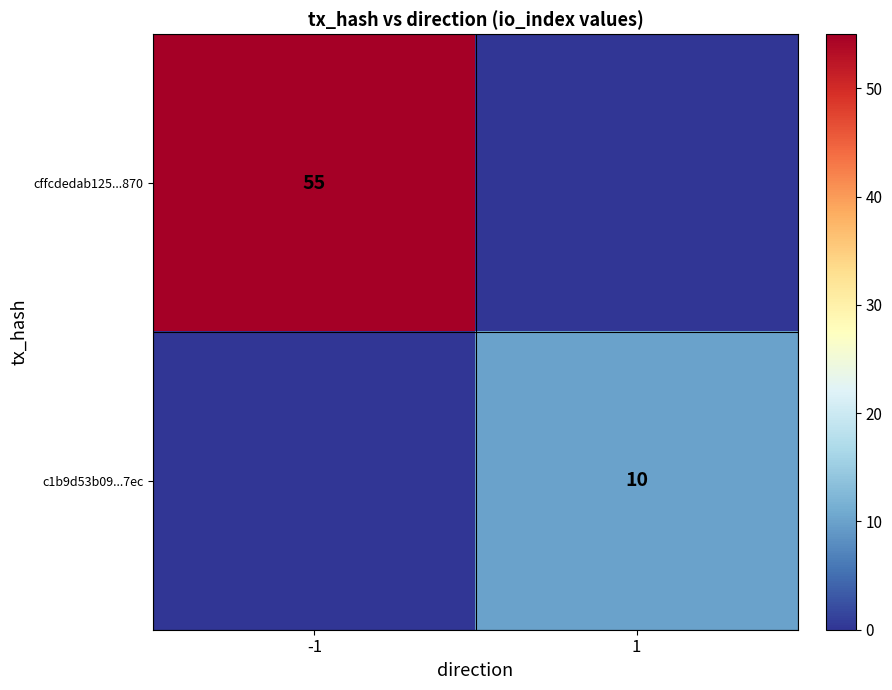

The c1b9d53b09...7ec series shows 10 at 1. True or false?

True